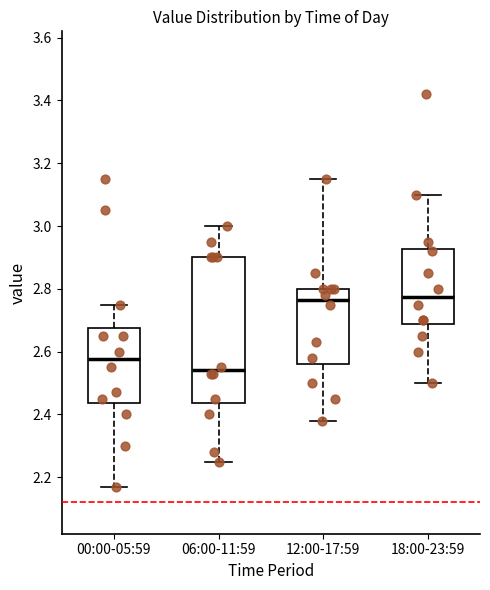

Reading left to right, transcribe this box plot: for each box, give where its median line is, the range the box spans, and where its two whiskers end, as read against the y-axis. The values are not printed on the chart, so give them approximately, as read against the axis.

00:00-05:59: median 2.58, box 2.44 to 2.68, whiskers 2.18 to 2.76
06:00-11:59: median 2.54, box 2.44 to 2.90, whiskers 2.26 to 3.00
12:00-17:59: median 2.76, box 2.56 to 2.80, whiskers 2.38 to 3.16
18:00-23:59: median 2.78, box 2.68 to 2.92, whiskers 2.50 to 3.10